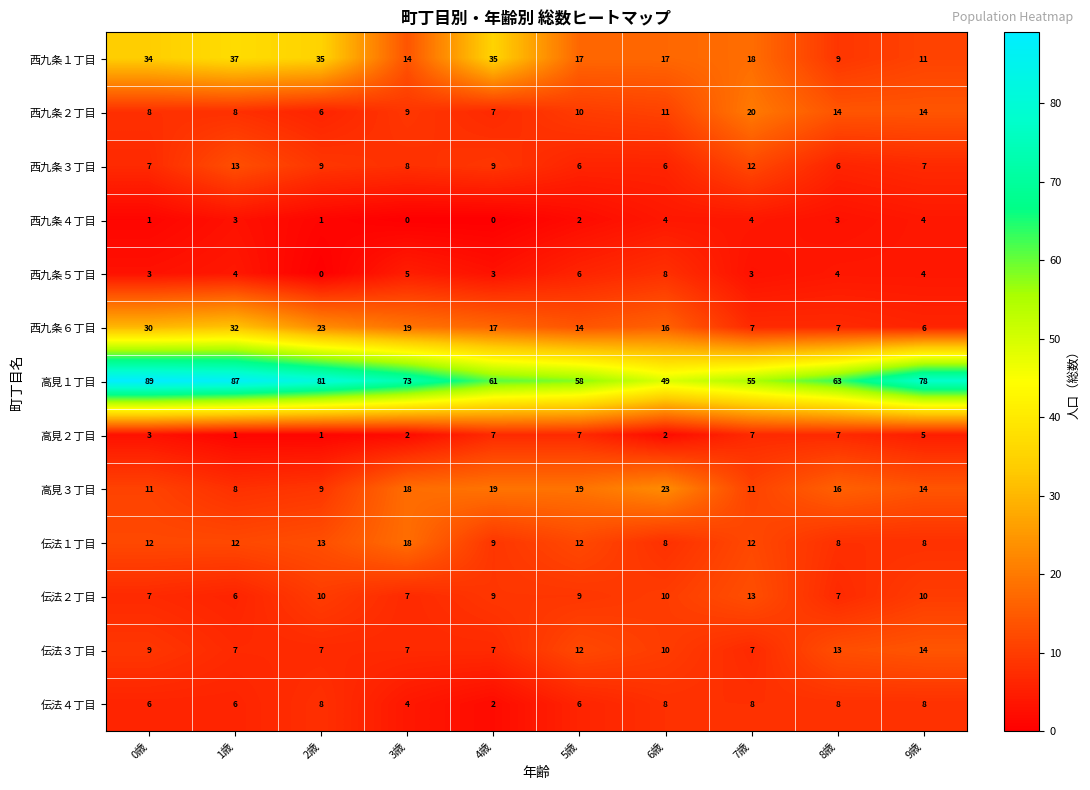

What is the maximum value shown in the chart?

89